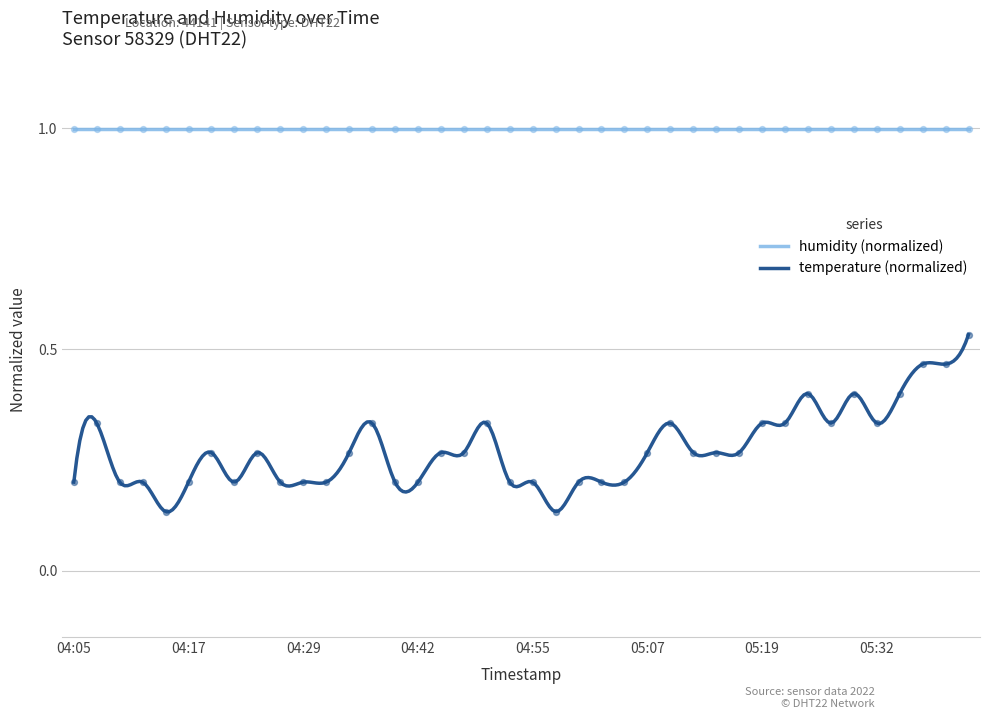

Between 05:07 and 05:32, which is larger?

05:32